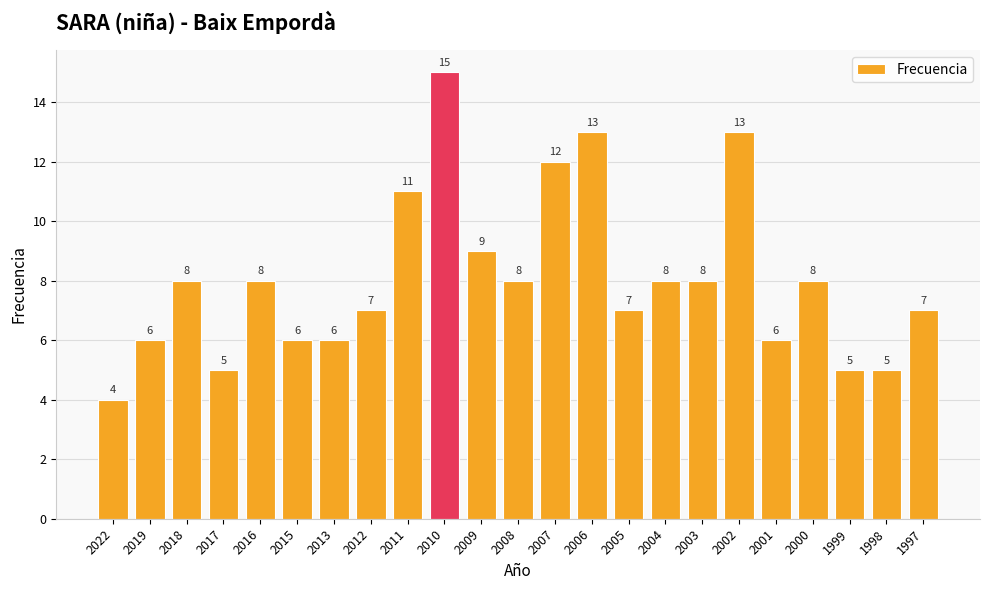

What is the value of the 18th bar from the left?

13